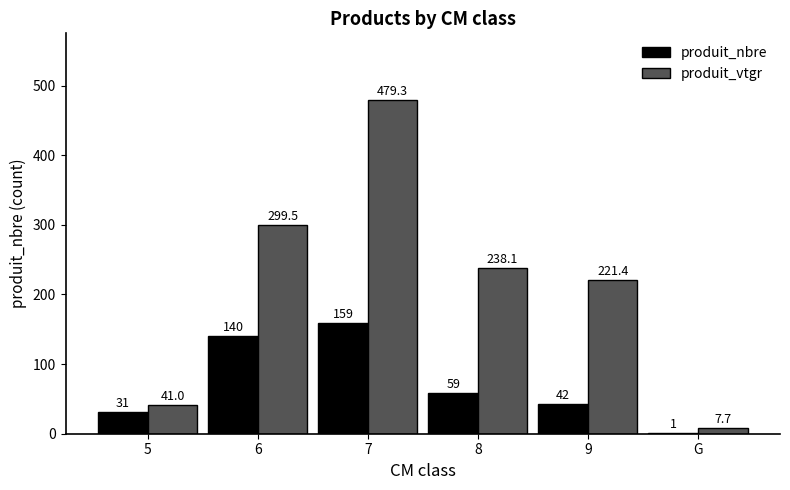

The produit_nbre series shows 31.0 at 5. True or false?

True